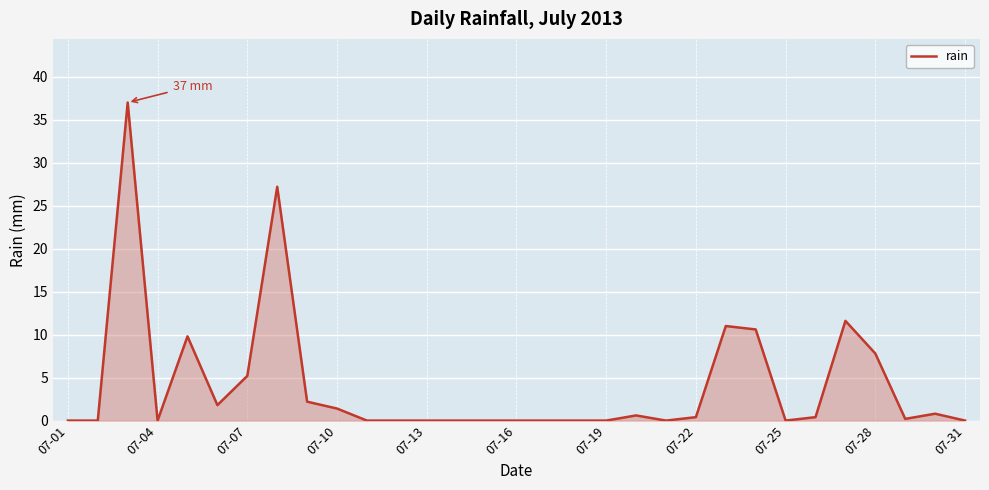

What is the maximum value shown in the chart?

37.0